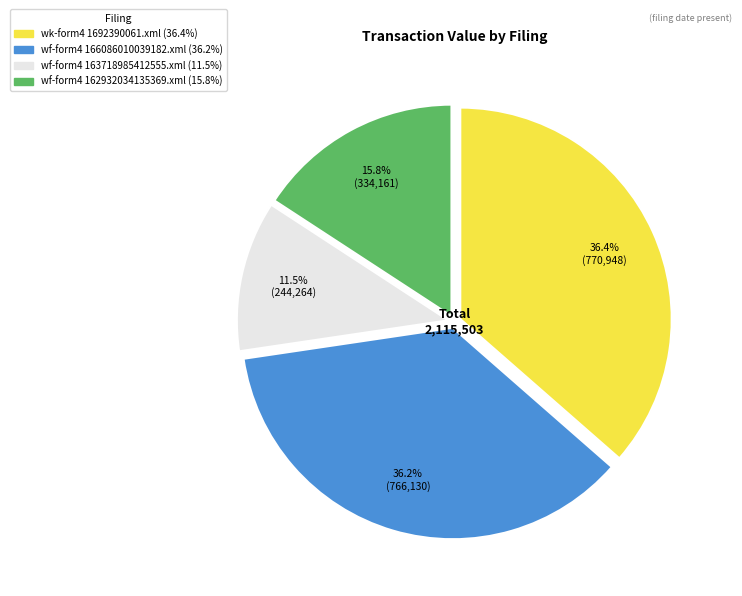

Is there any slice that represents more than half of the pie?

No